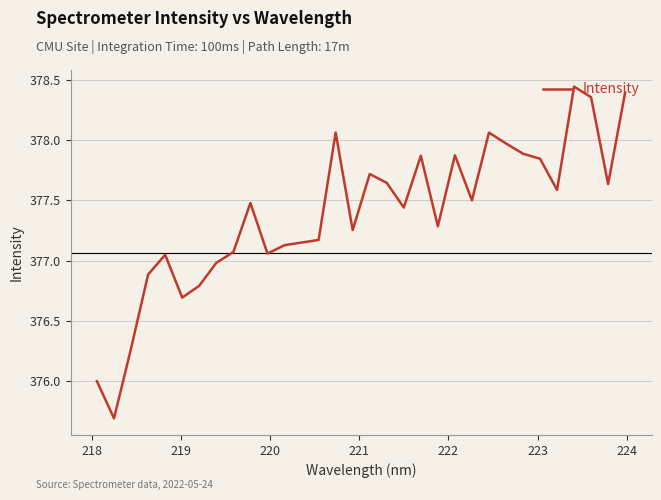

What is the minimum value shown in the chart?

375.7